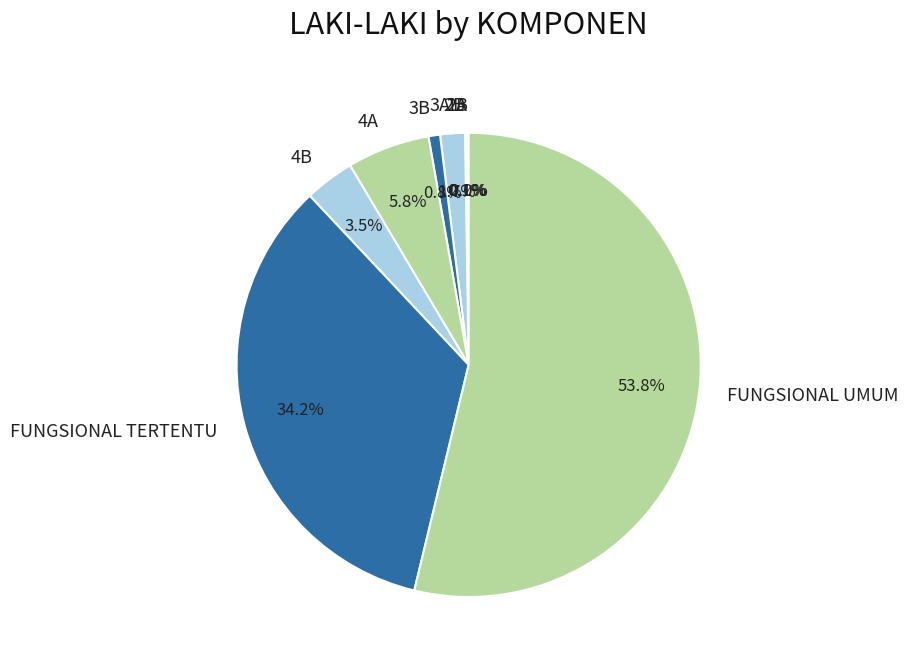

Which slice is the largest?

FUNGSIONAL UMUM